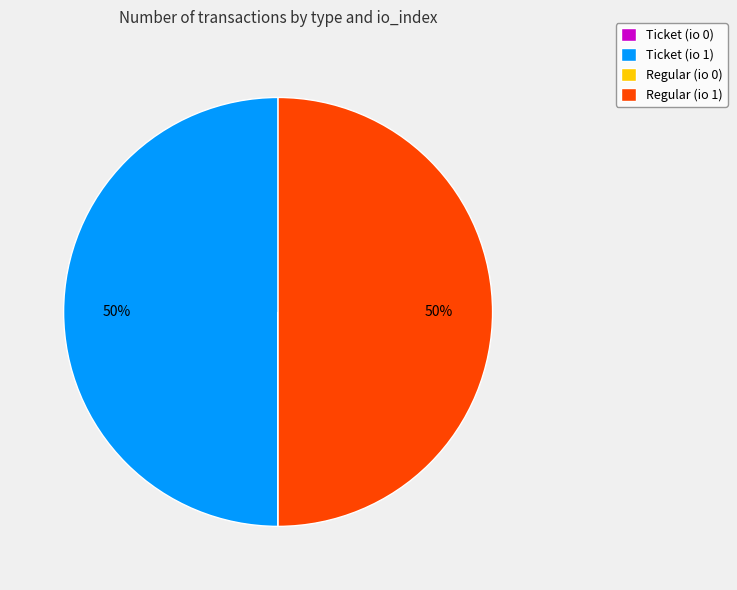

Is it true that Ticket (io 1) is 44% of the pie?

False